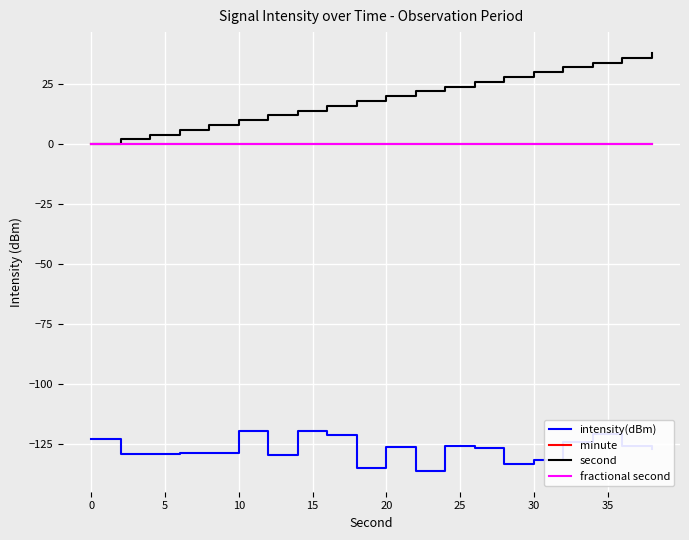

True or false: intensity(dBm) and minute intersect in this chart.

False